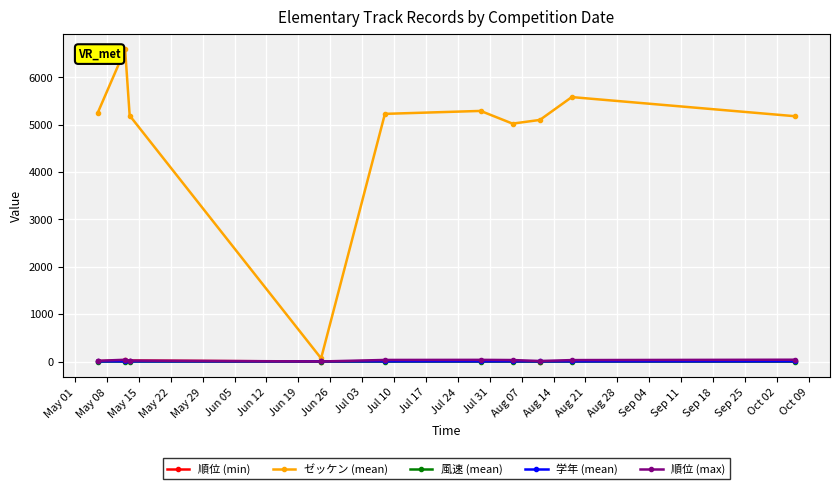

What is the maximum value for ゼッケン (mean)?

6587.0